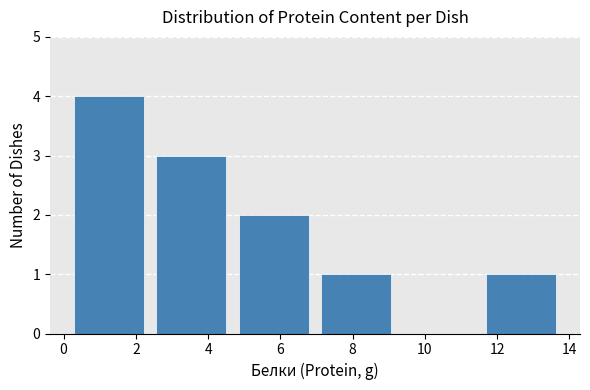

Reading left to right, transcribe this chart: for each bar, give the range it covers on the x-axis and its height. Neither the bar edges nor the heights are printed on the chart, so give them approximately, as read against the axes.

0.12 to 2.40: 4
2.40 to 4.68: 3
4.68 to 6.96: 2
6.96 to 9.24: 1
9.24 to 11.52: 0
11.52 to 13.80: 1